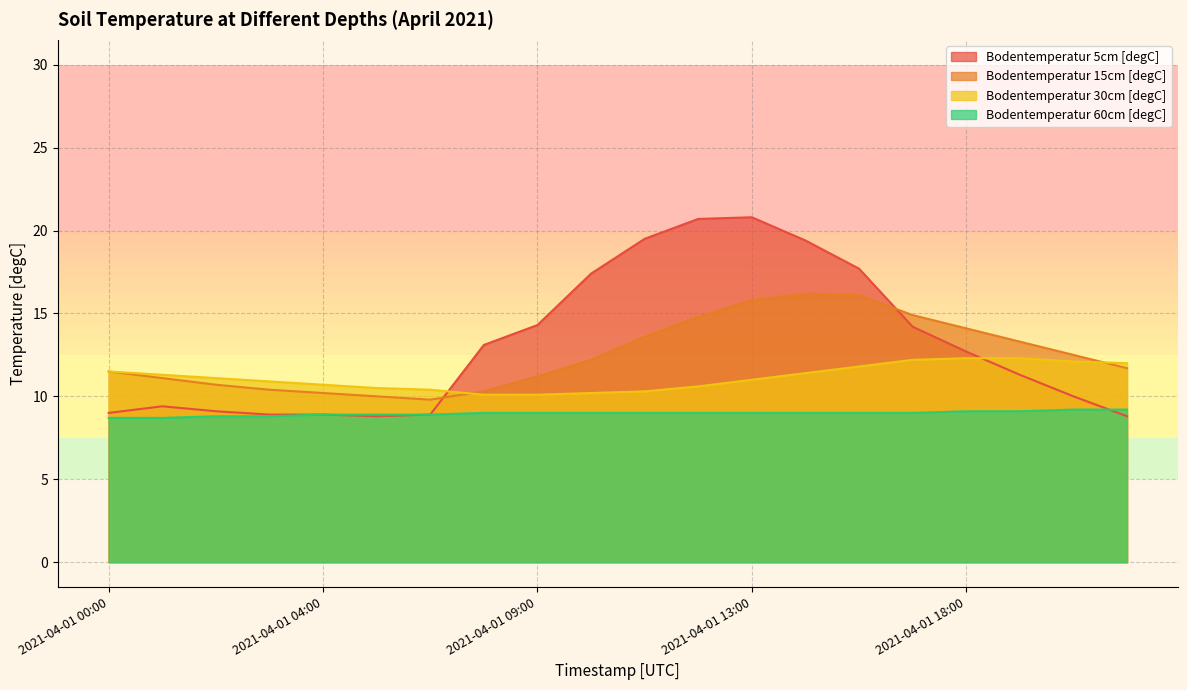

Which series changed the most between 2021-04-01 15:00 and 2021-04-01 18:00?

Bodentemperatur 5cm [degC]